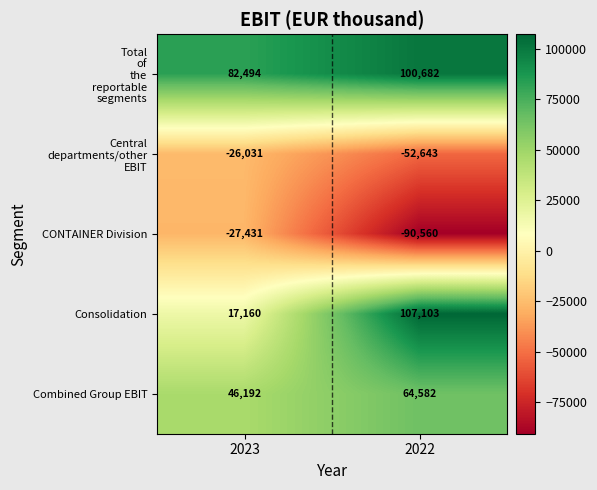

At which category is the sum across all series the highest?

2022